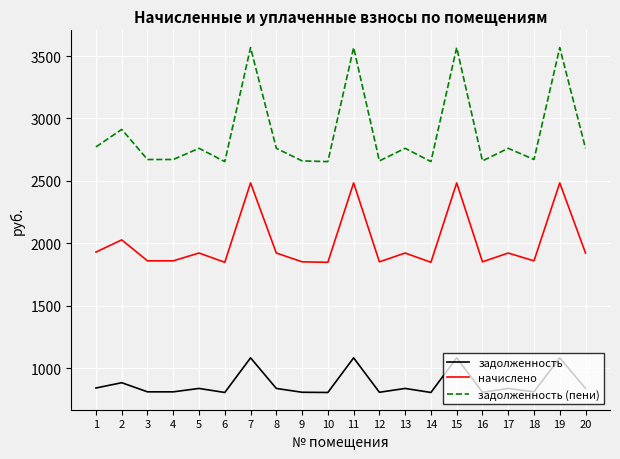

The value of задолженность (пени) at 3 is 2671.7. True or false?

True